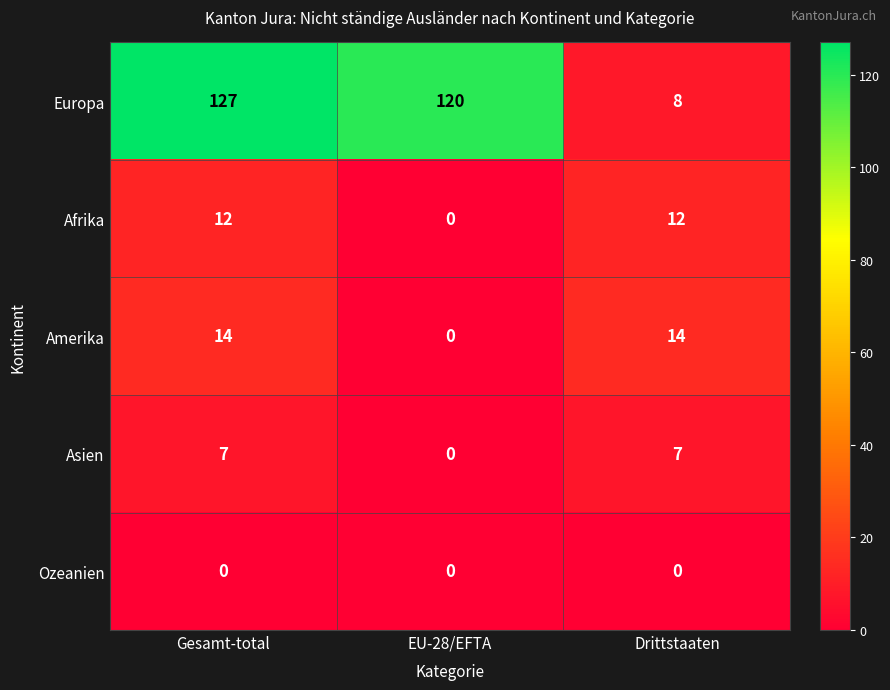

At how many categories does at least one series exceed 124?

1